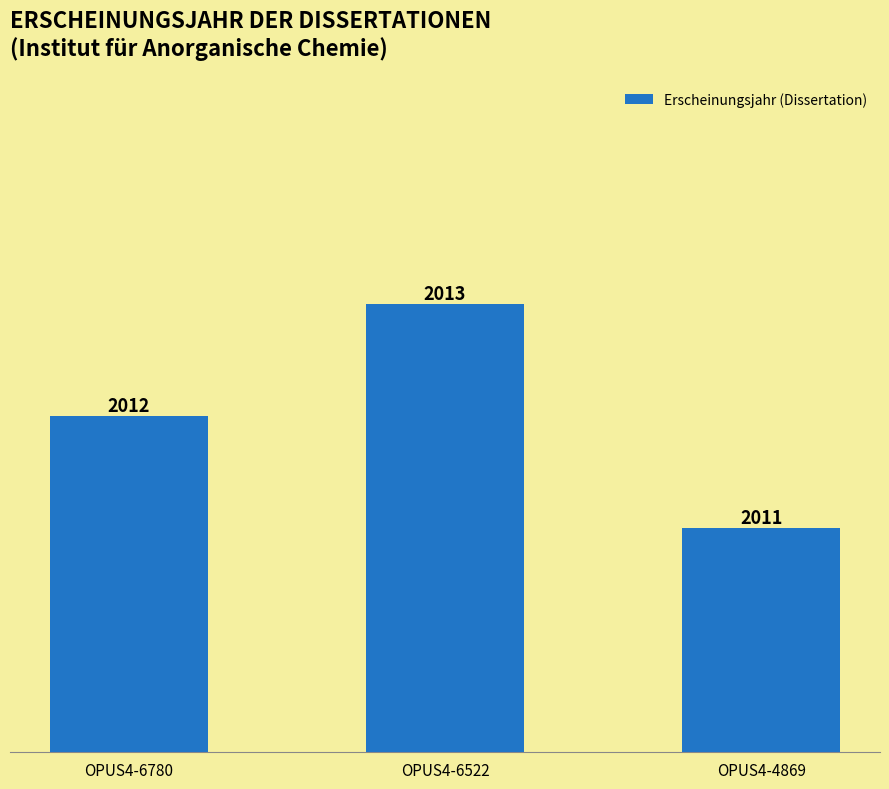

What is the sum of the values at OPUS4-4869 and OPUS4-6522?

4024